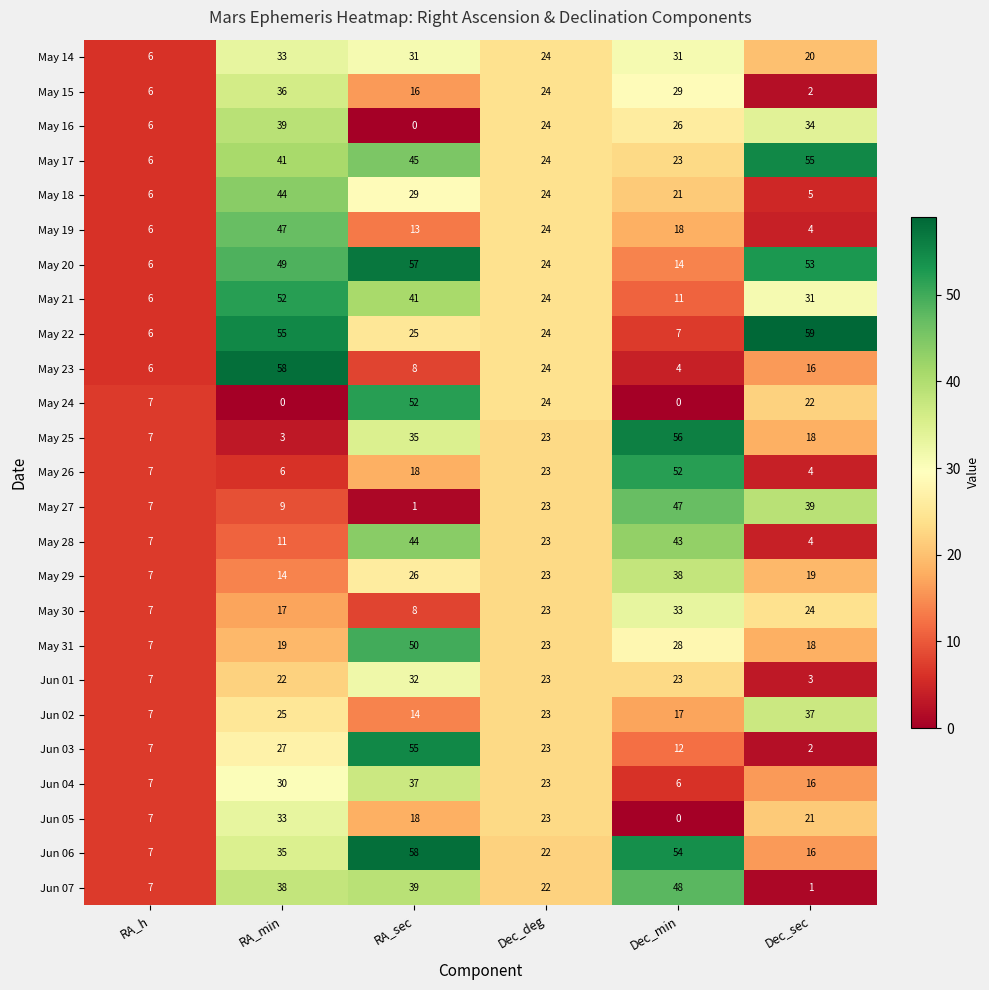

What is the spread (max minus min) of values at RA_min?

58